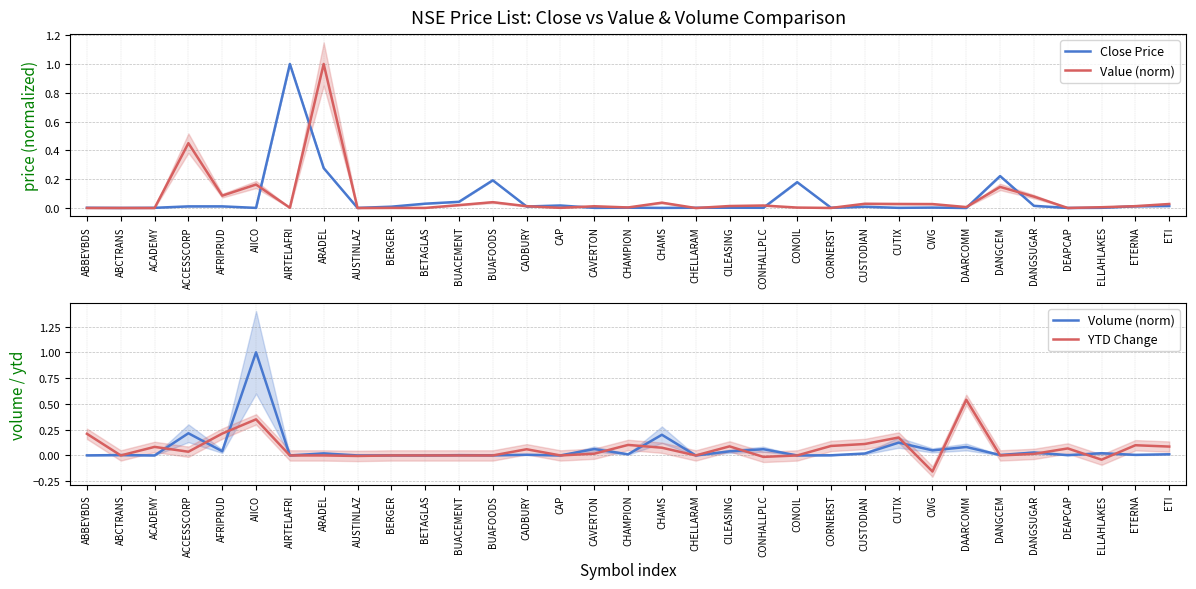

At which category is the sum across all series the highest?

AIICO